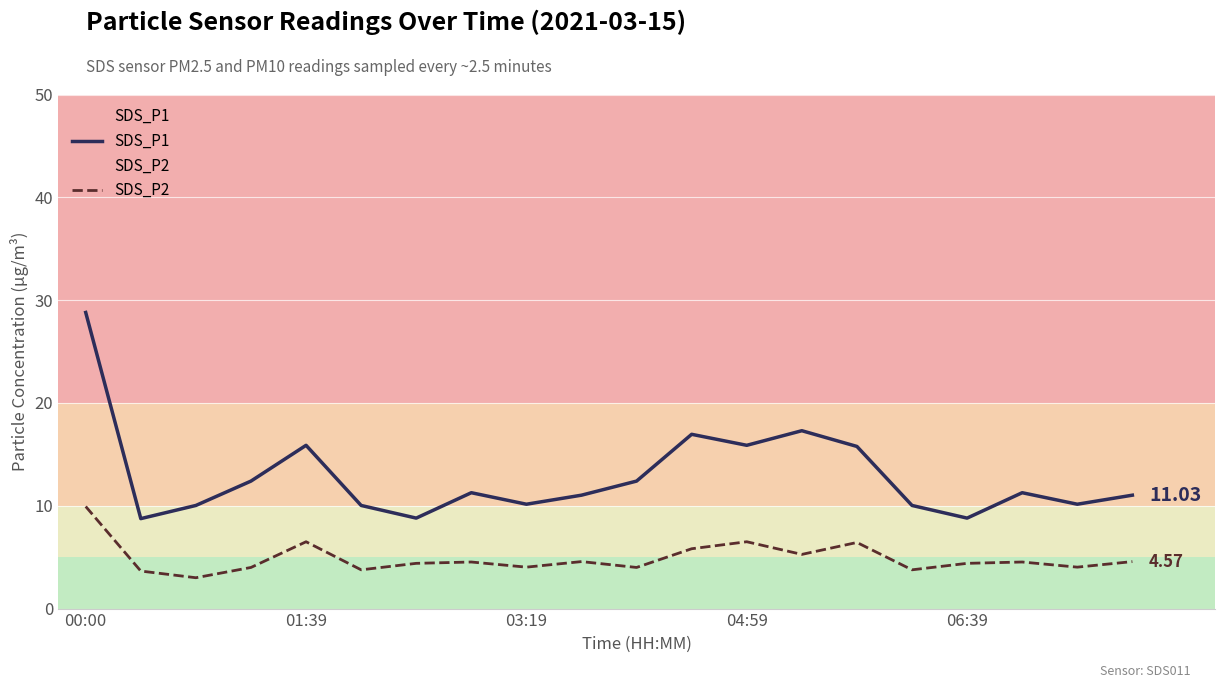

What is the total value across all series at 00:00?

38.7